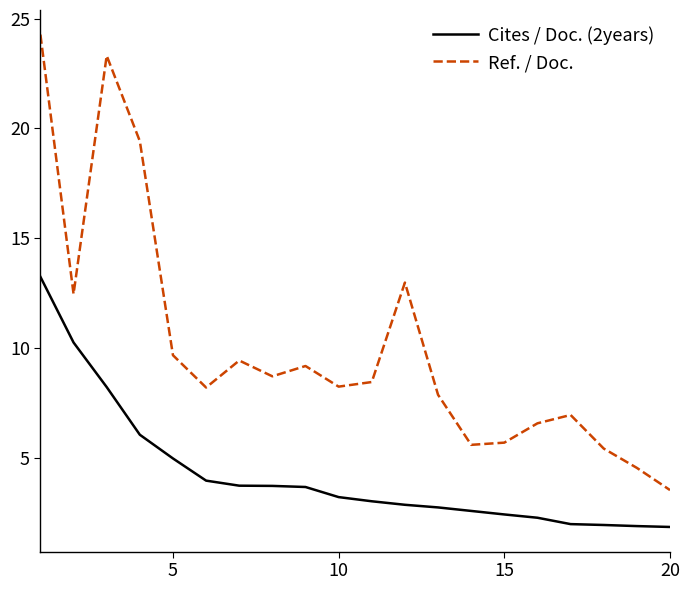

What is the difference between the maximum and minimum values in the Ref. / Doc. series?

20.7